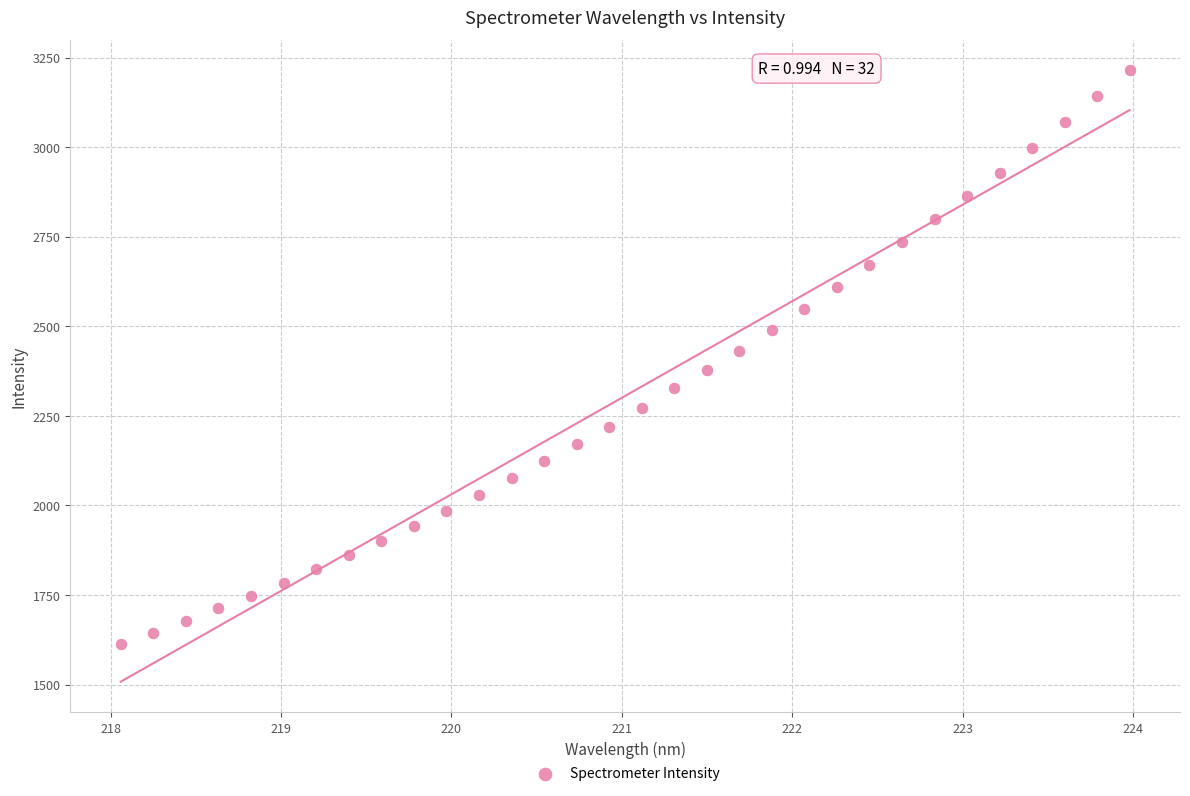

What is the range of Y values (max minus min)?

1601.0